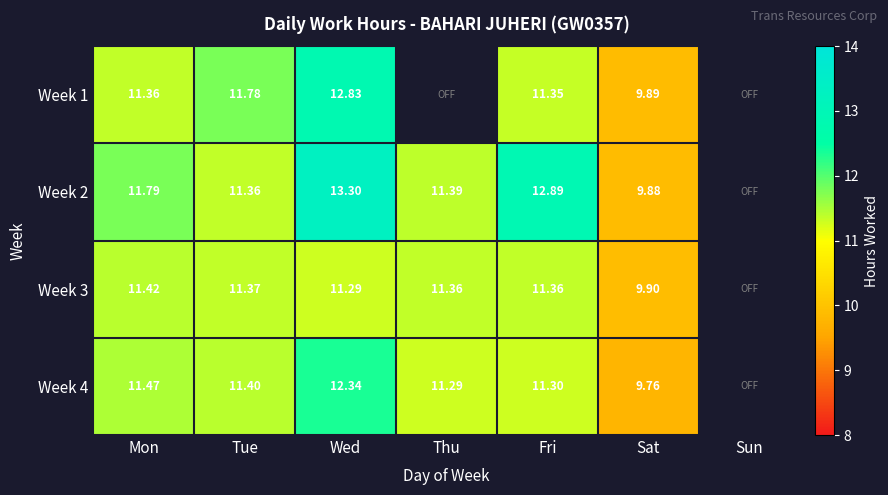

The value of Week 2 at Wed is 19.4. True or false?

False